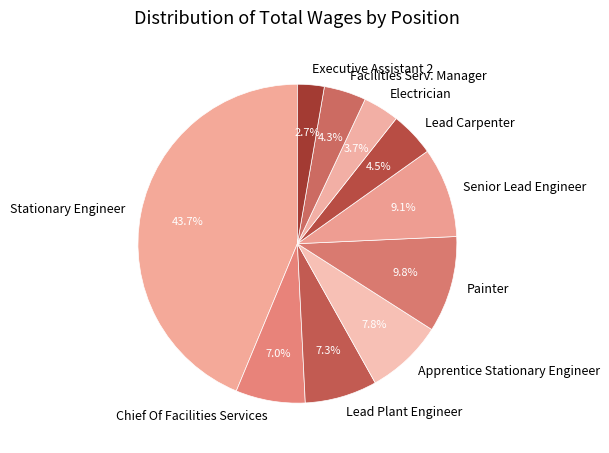

True or false: Lead Plant Engineer accounts for 7% of the total.

True